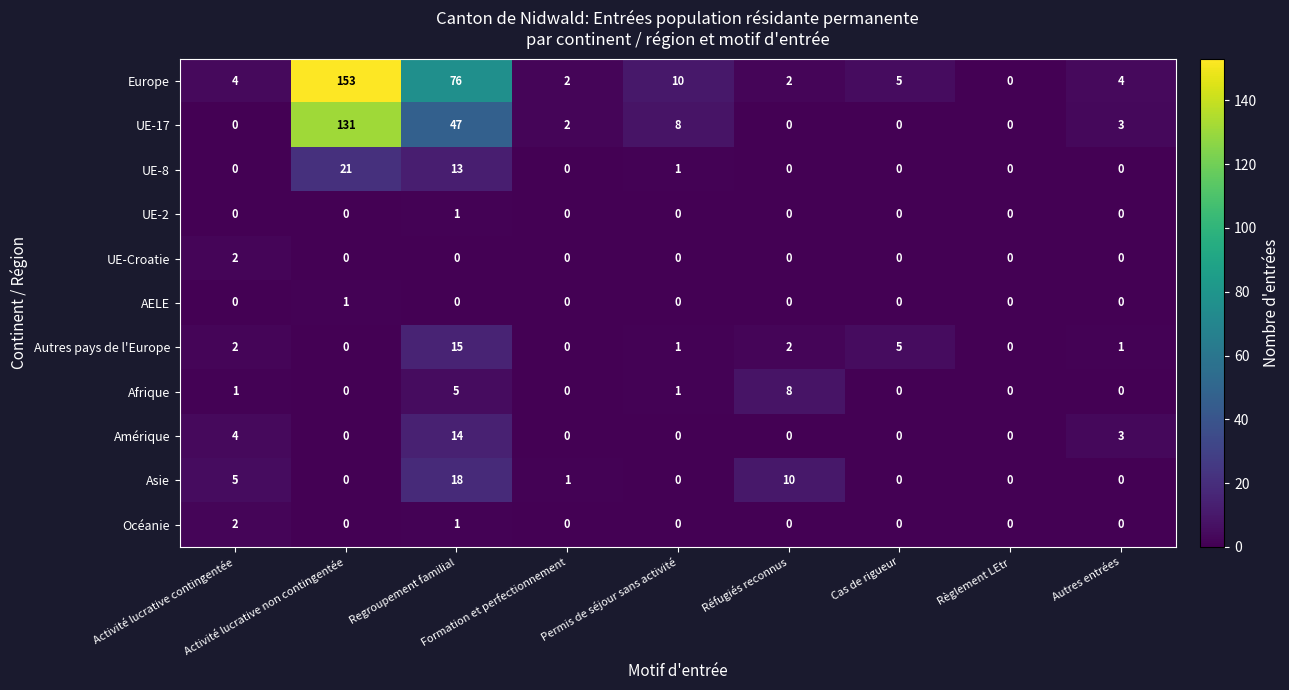

Count the Afrique values in the range 0 to 1.

7